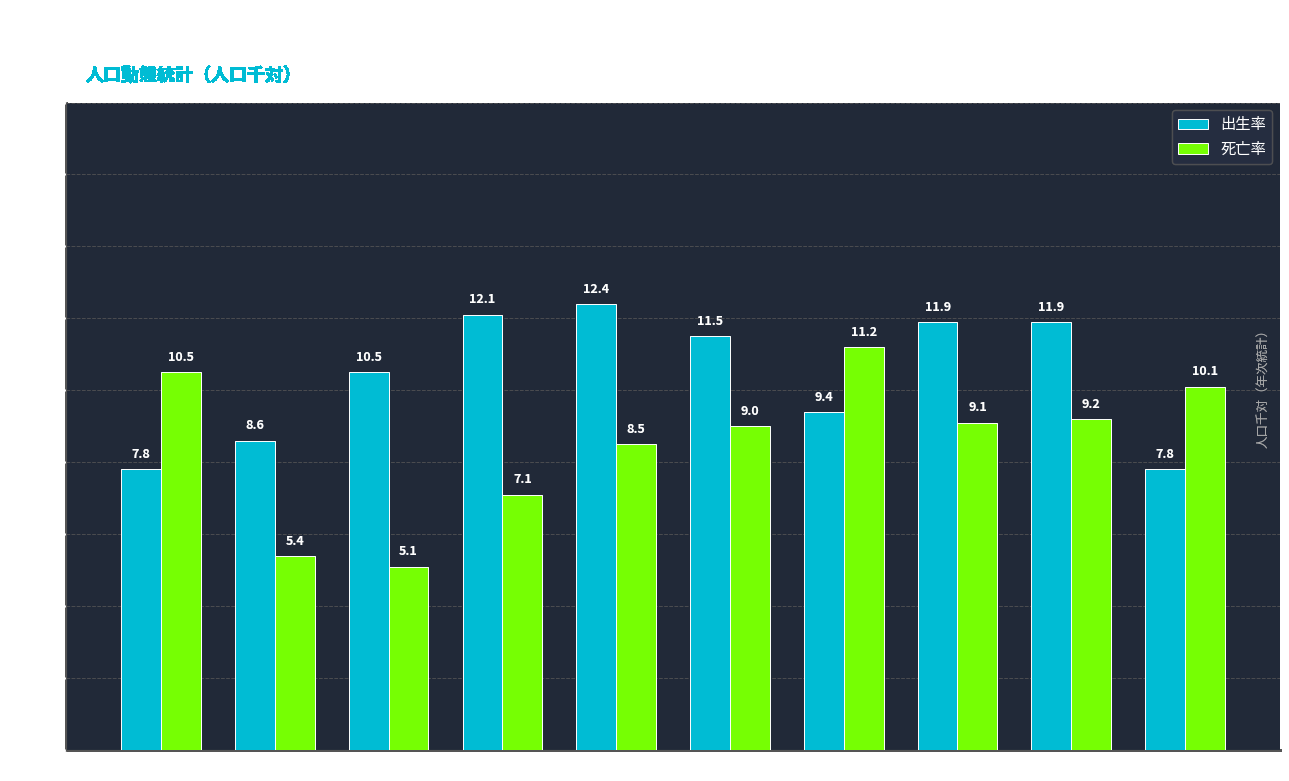

What is the minimum value for 出生率?

7.8